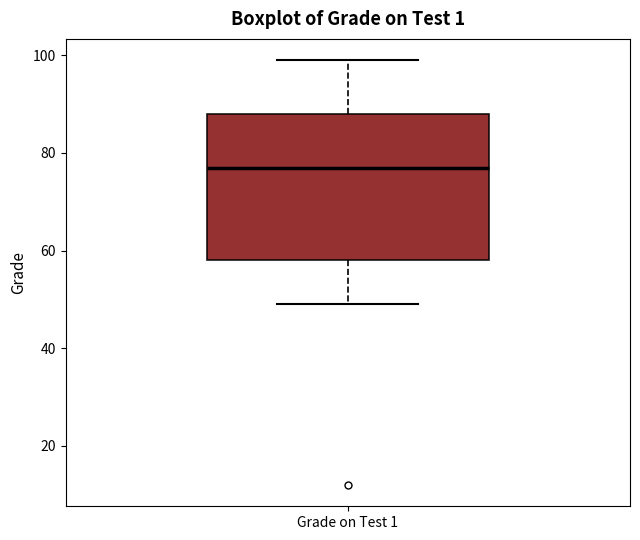

Where does the lower whisker of the box for Grade on Test 1 end on the y-axis? The values are not printed on the chart, so give them approximately, as read against the axis.

50